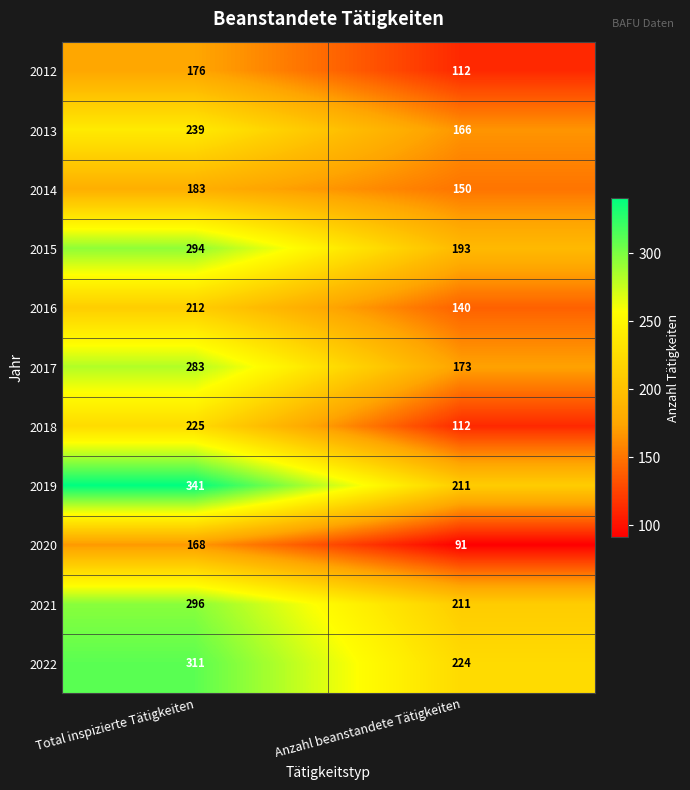

What is the difference between the highest and lowest values at Anzahl beanstandete Tätigkeiten?

133